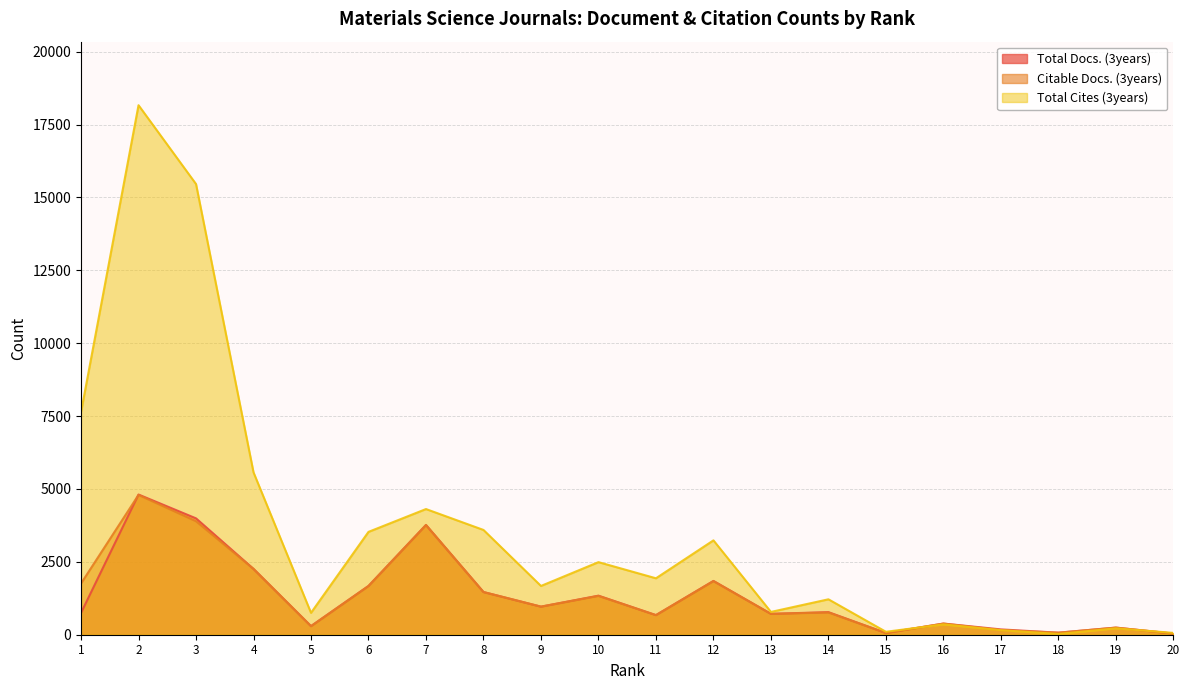

How many values in the Total Docs. (3years) series are below 775?

10